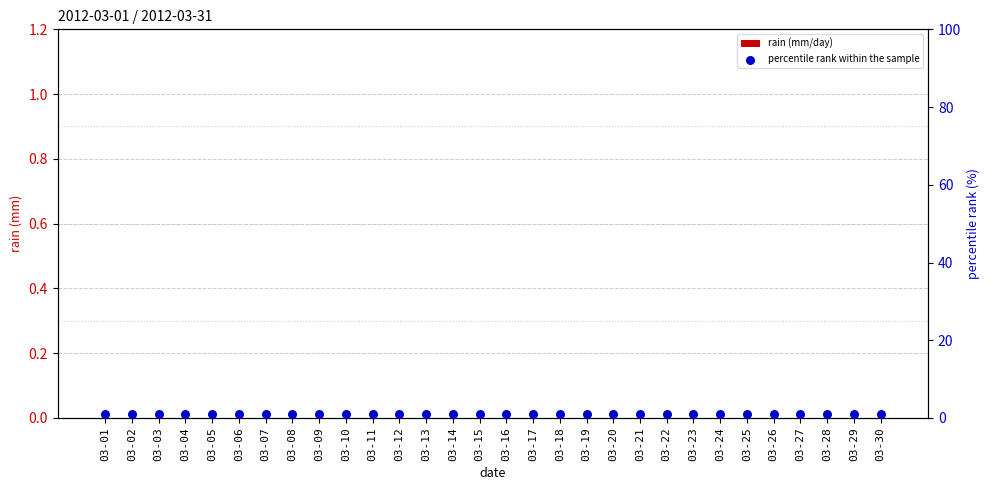

Which series reaches the maximum Y coordinate?

percentile rank within the sample